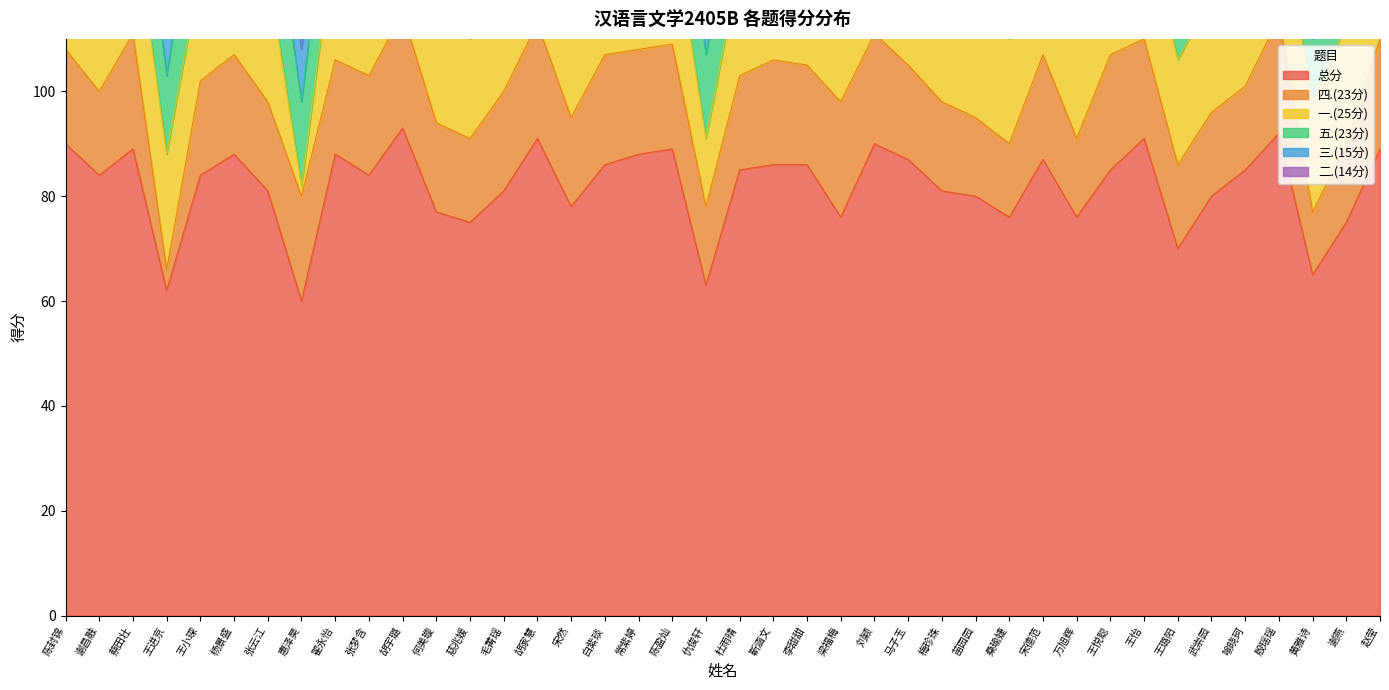

At which category does 总分 reach its first local peak?

蔡田壮